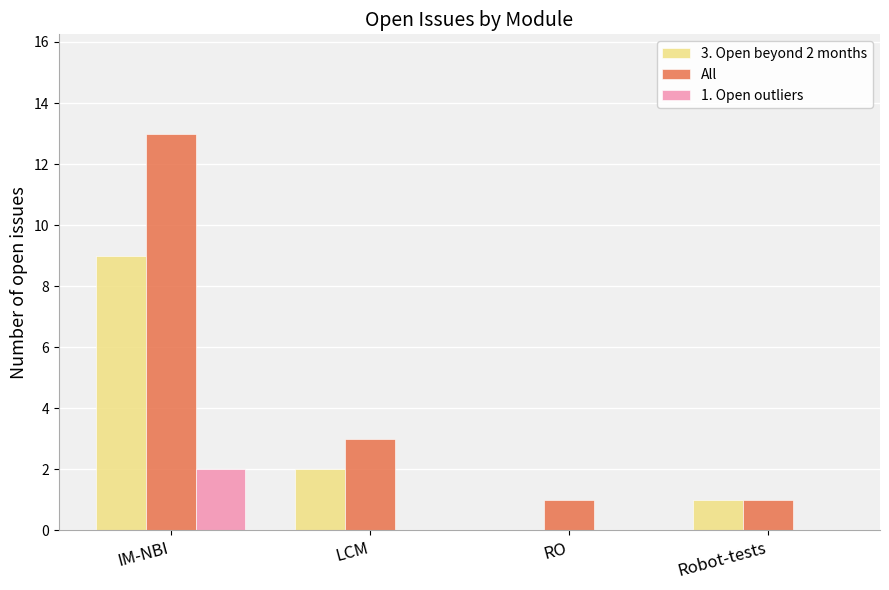

What is the maximum value for All?

13